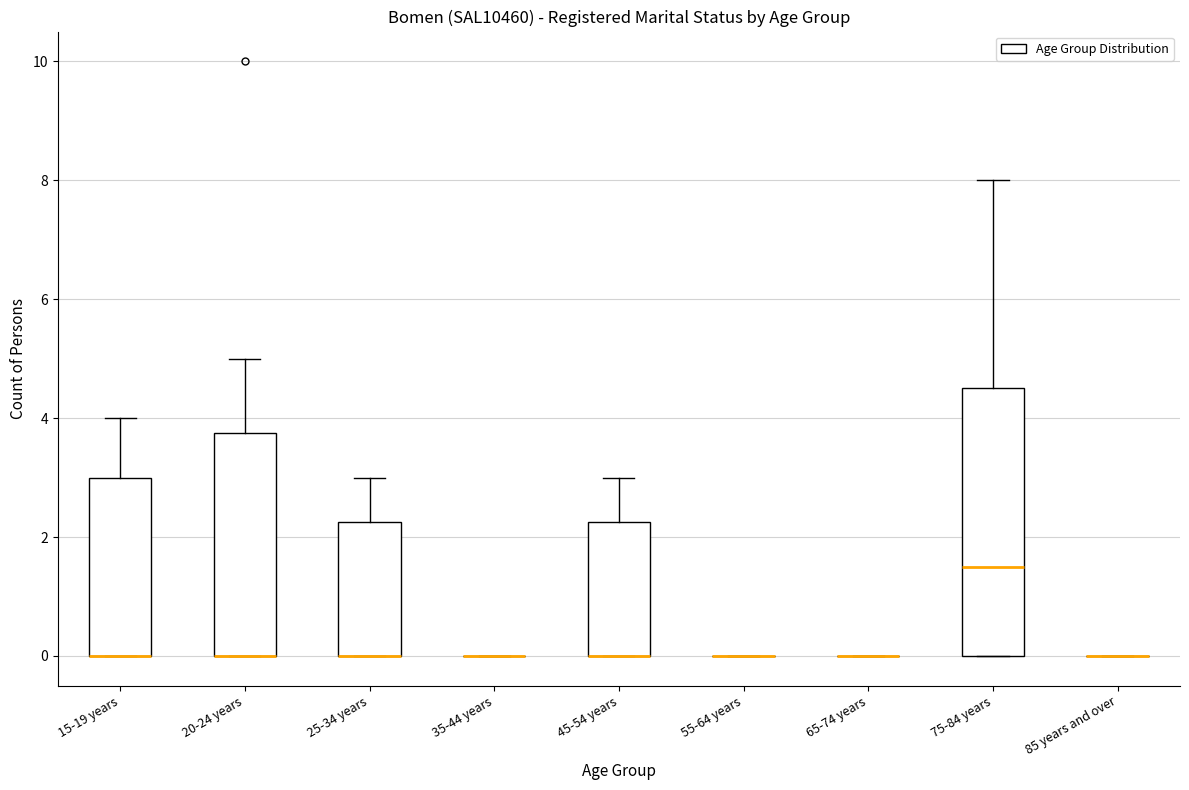

Comparing the boxes themselves (not the whiskers), which one is the tallest?

75-84 years